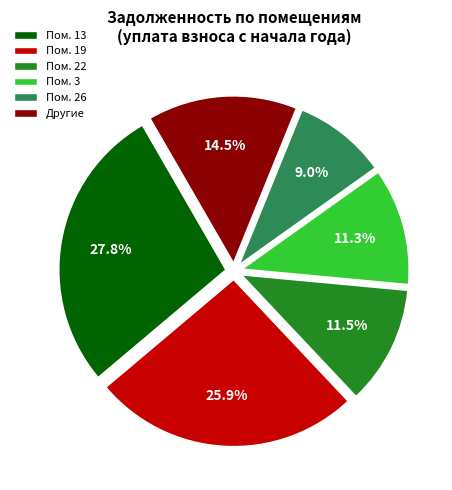

What is the ratio of the value at Пом. 3 to the value at Пом. 26?

1.3